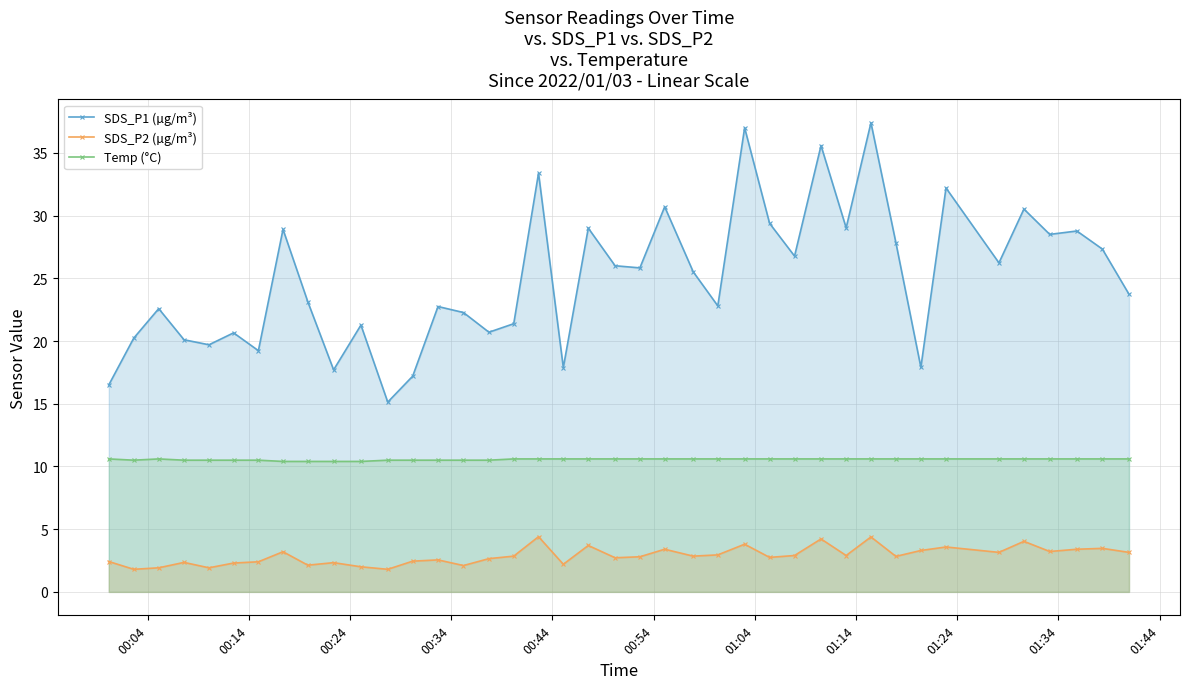

What is the value of the SDS_P1 (µg/m³) point at the 13th from the left?

17.2